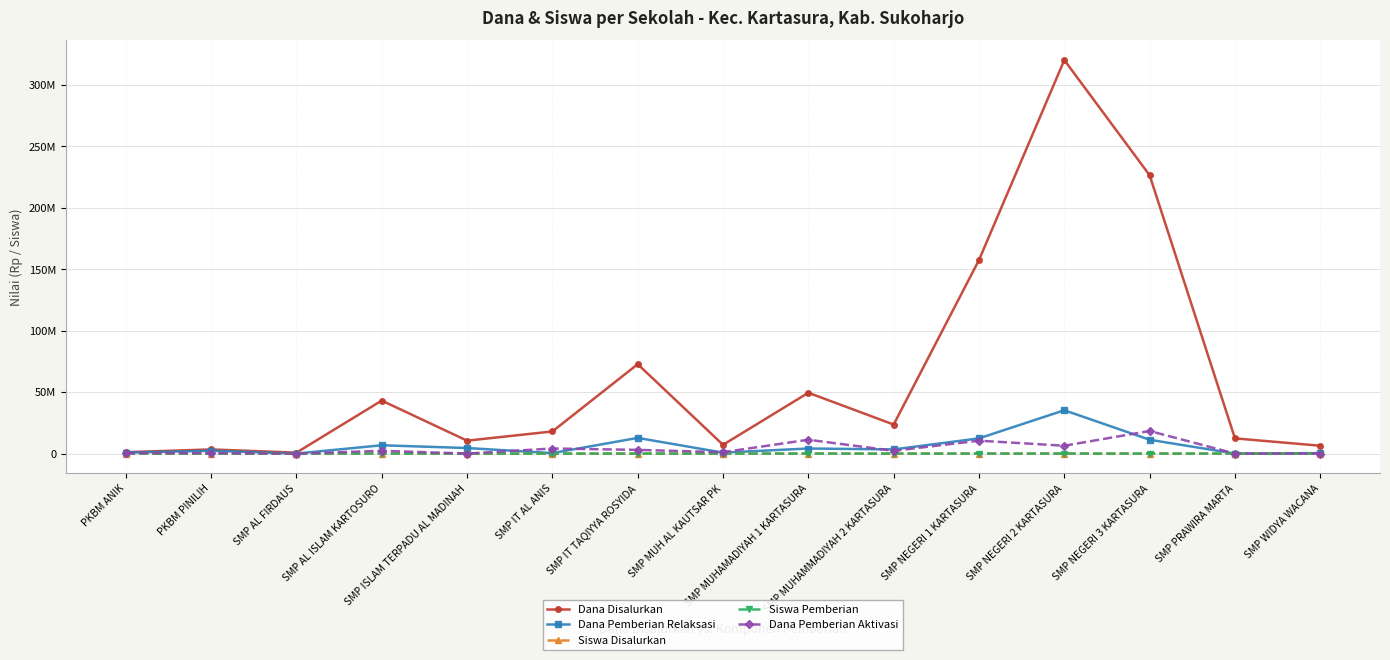

Is this an area chart (filled region under the line)?

No